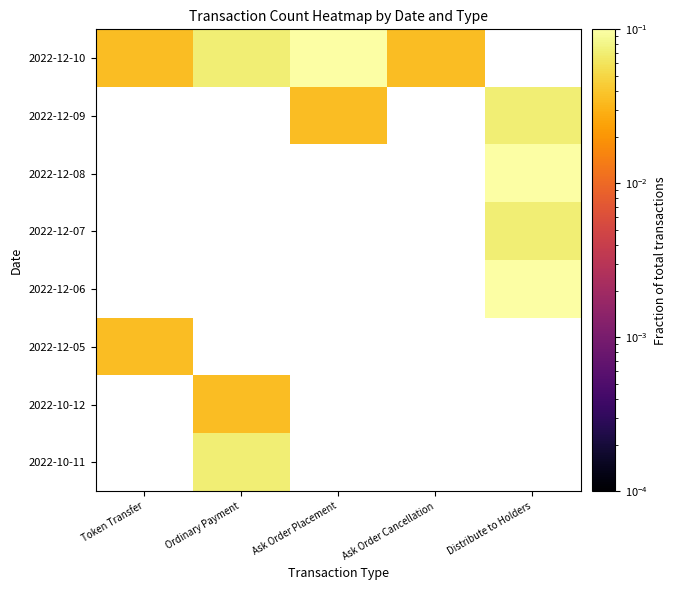

Count the number of data series in this chart.

8